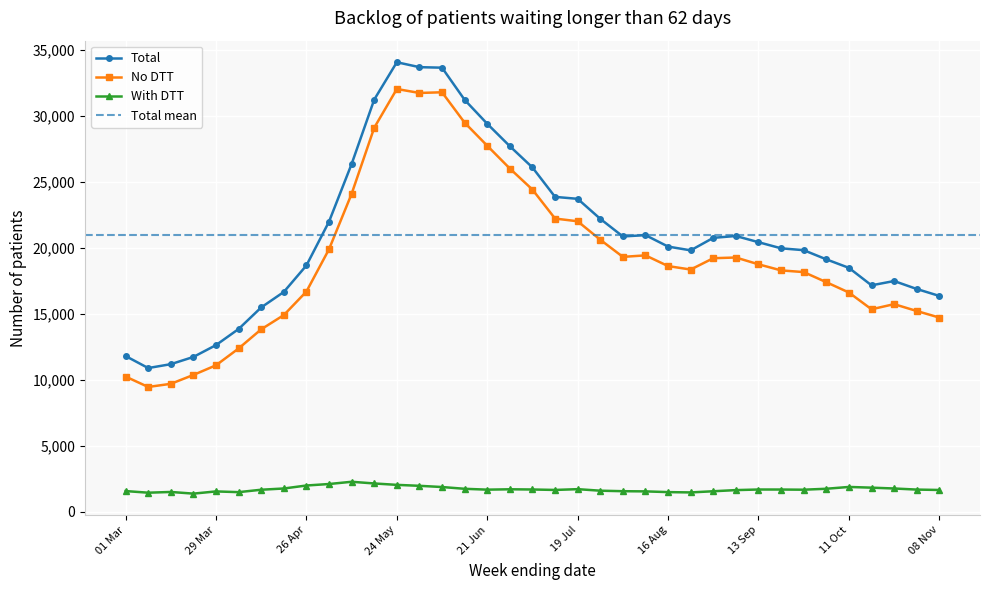

List the labels in order of Total value, smallest first.

08 Mar, 15 Mar, 22 Mar, 01 Mar, 29 Mar, 05 Apr, 12 Apr, 08 Nov, 19 Apr, 01 Nov, 18 Oct, 25 Oct, 11 Oct, 26 Apr, 04 Oct, 23 Aug, 27 Sep, 20 Sep, 16 Aug, 13 Sep, 30 Aug, 02 Aug, 06 Sep, 09 Aug, 03 May, 26 Jul, 19 Jul, 12 Jul, 05 Jul, 10 May, 28 Jun, 21 Jun, 14 Jun, 17 May, 07 Jun, 31 May, 24 May